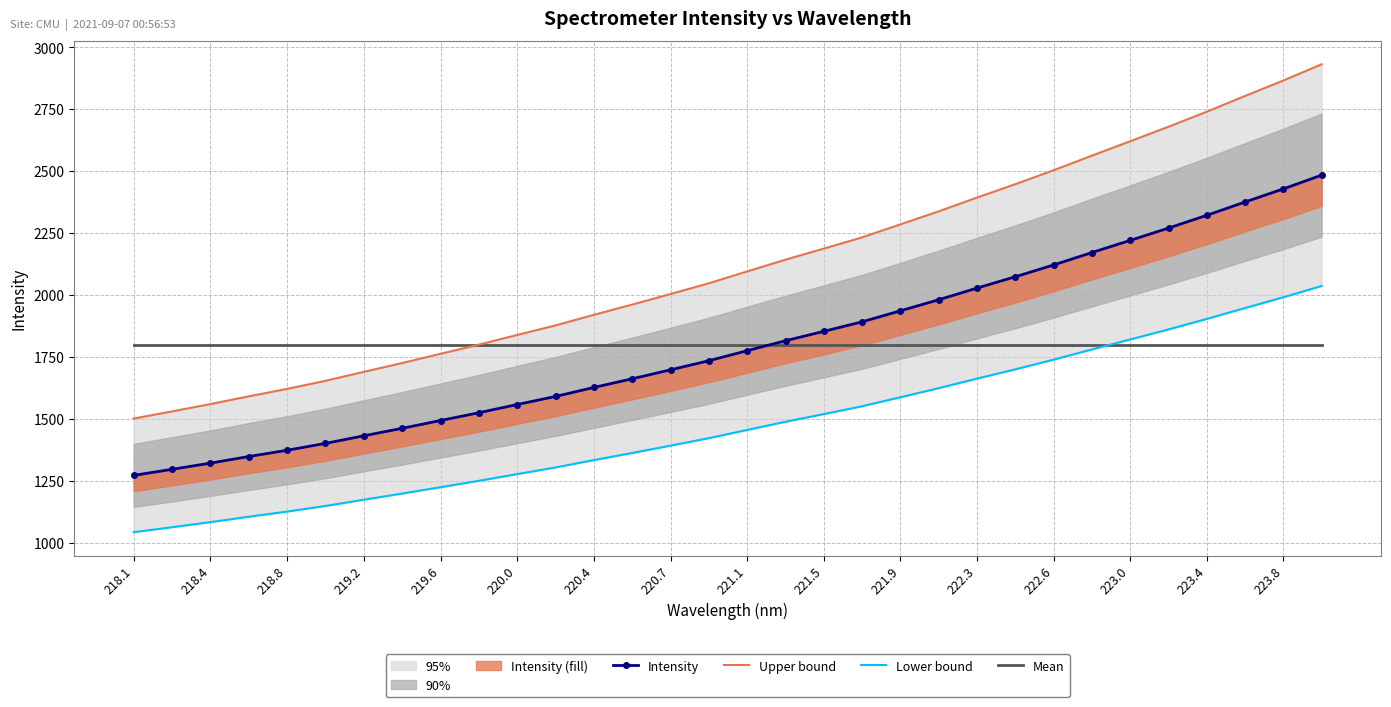

Reading right to left, extract all data points from this chart.

Intensity: 2484.1	2428.6	2375.8	2322.1	2270.6	2221.0	2171.9	2121.9	2074.3	2028.6	1981.5	1936.9	1892.5	1854.0	1816.2	1776.1	1735.5	1698.8	1662.8	1627.7	1591.5	1558.9	1525.7	1494.4	1463.0	1432.8	1402.1	1374.4	1349.1	1322.5	1297.5	1273.0
Upper bound: 2931.2	2865.8	2803.4	2740.1	2679.3	2620.7	2562.8	2503.8	2447.6	2393.7	2338.2	2285.6	2233.1	2187.8	2143.2	2095.8	2047.9	2004.6	1962.0	1920.7	1878.0	1839.5	1800.4	1763.4	1726.3	1690.7	1654.5	1621.8	1592.0	1560.5	1531.1	1502.2
Lower bound: 2036.9	1991.5	1948.1	1904.1	1861.9	1821.2	1781.0	1739.9	1700.9	1663.4	1624.8	1588.3	1551.8	1520.3	1489.3	1456.4	1423.1	1393.0	1363.5	1334.7	1305.0	1278.3	1251.1	1225.4	1199.6	1174.9	1149.7	1127.0	1106.3	1084.4	1064.0	1043.9
Mean: 1798.9	1798.9	1798.9	1798.9	1798.9	1798.9	1798.9	1798.9	1798.9	1798.9	1798.9	1798.9	1798.9	1798.9	1798.9	1798.9	1798.9	1798.9	1798.9	1798.9	1798.9	1798.9	1798.9	1798.9	1798.9	1798.9	1798.9	1798.9	1798.9	1798.9	1798.9	1798.9